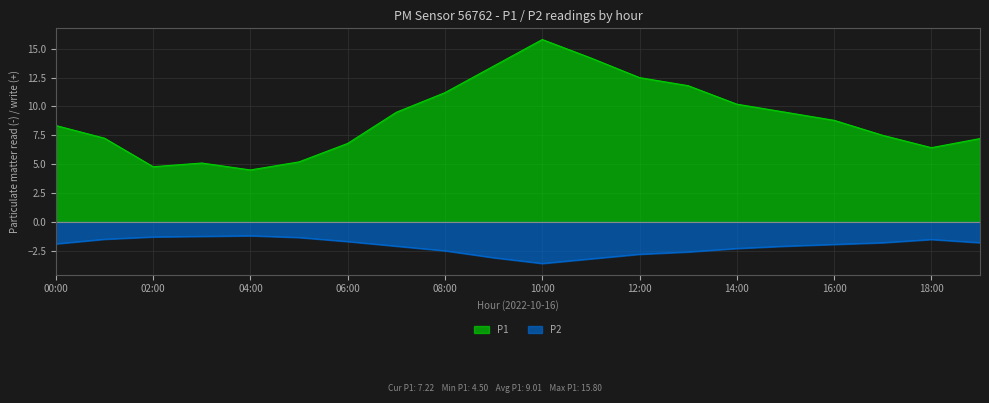

True or false: P1 and P2 cross at least once.

False